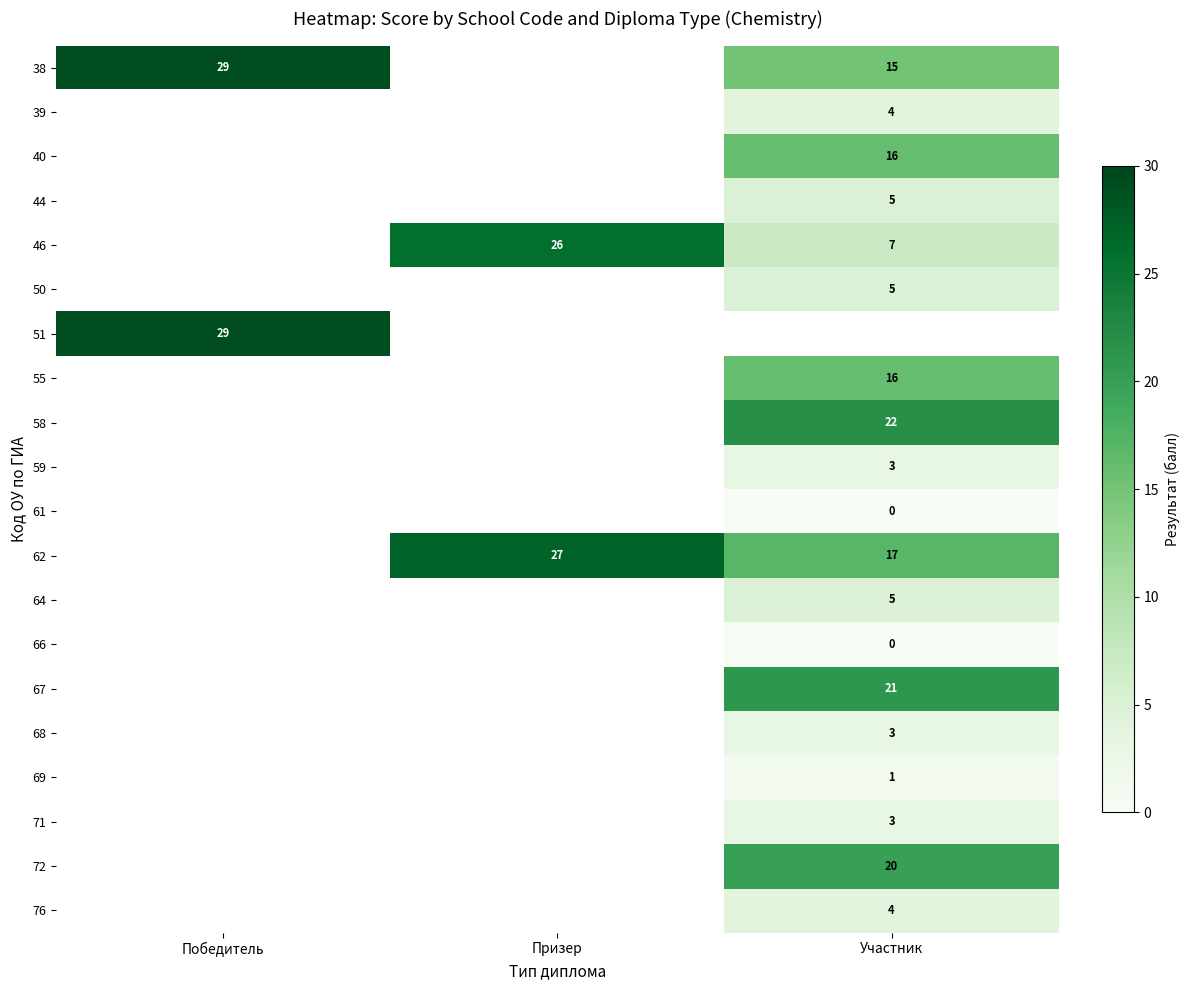

How many values in row_5 are above zero?

1